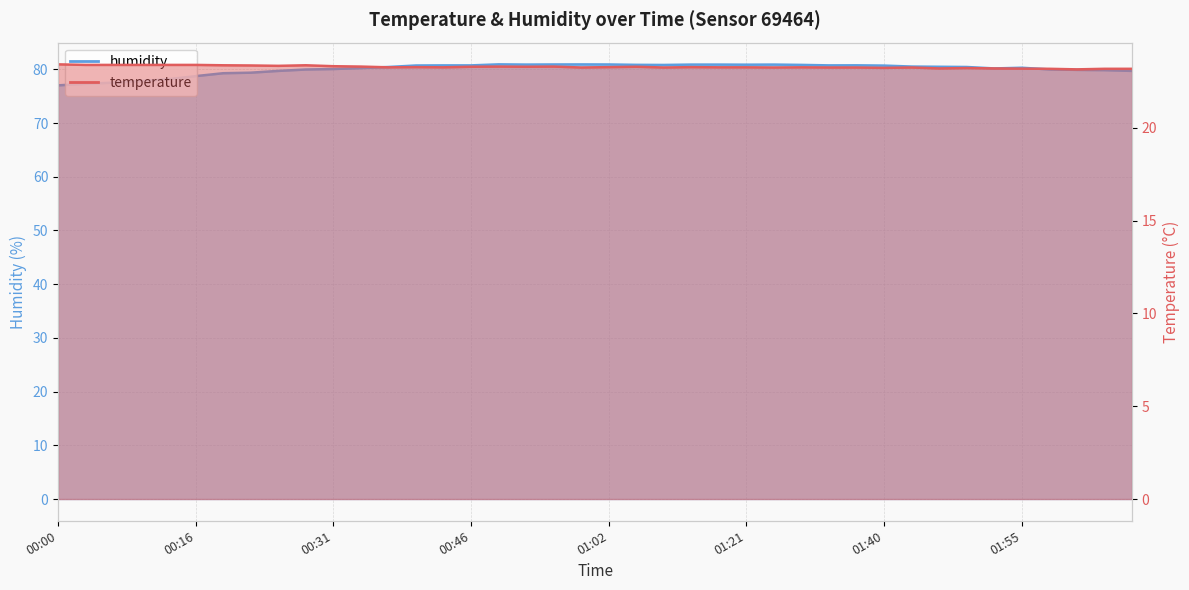

Where is humidity nearest to the value 78?

00:13